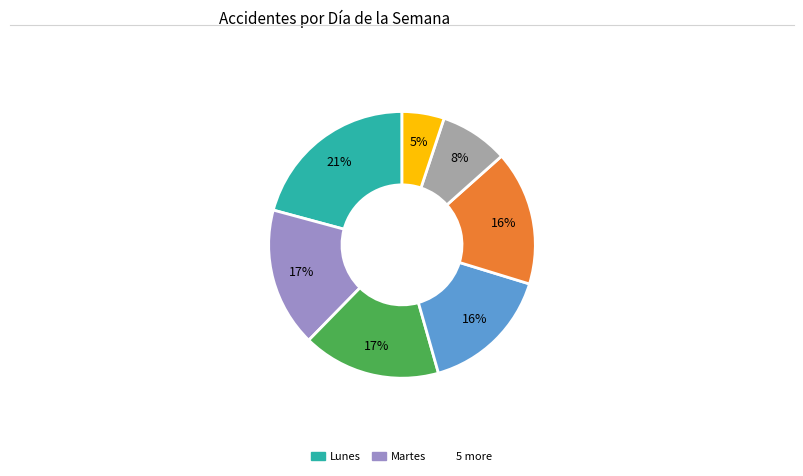

Is there a majority slice in this chart?

No